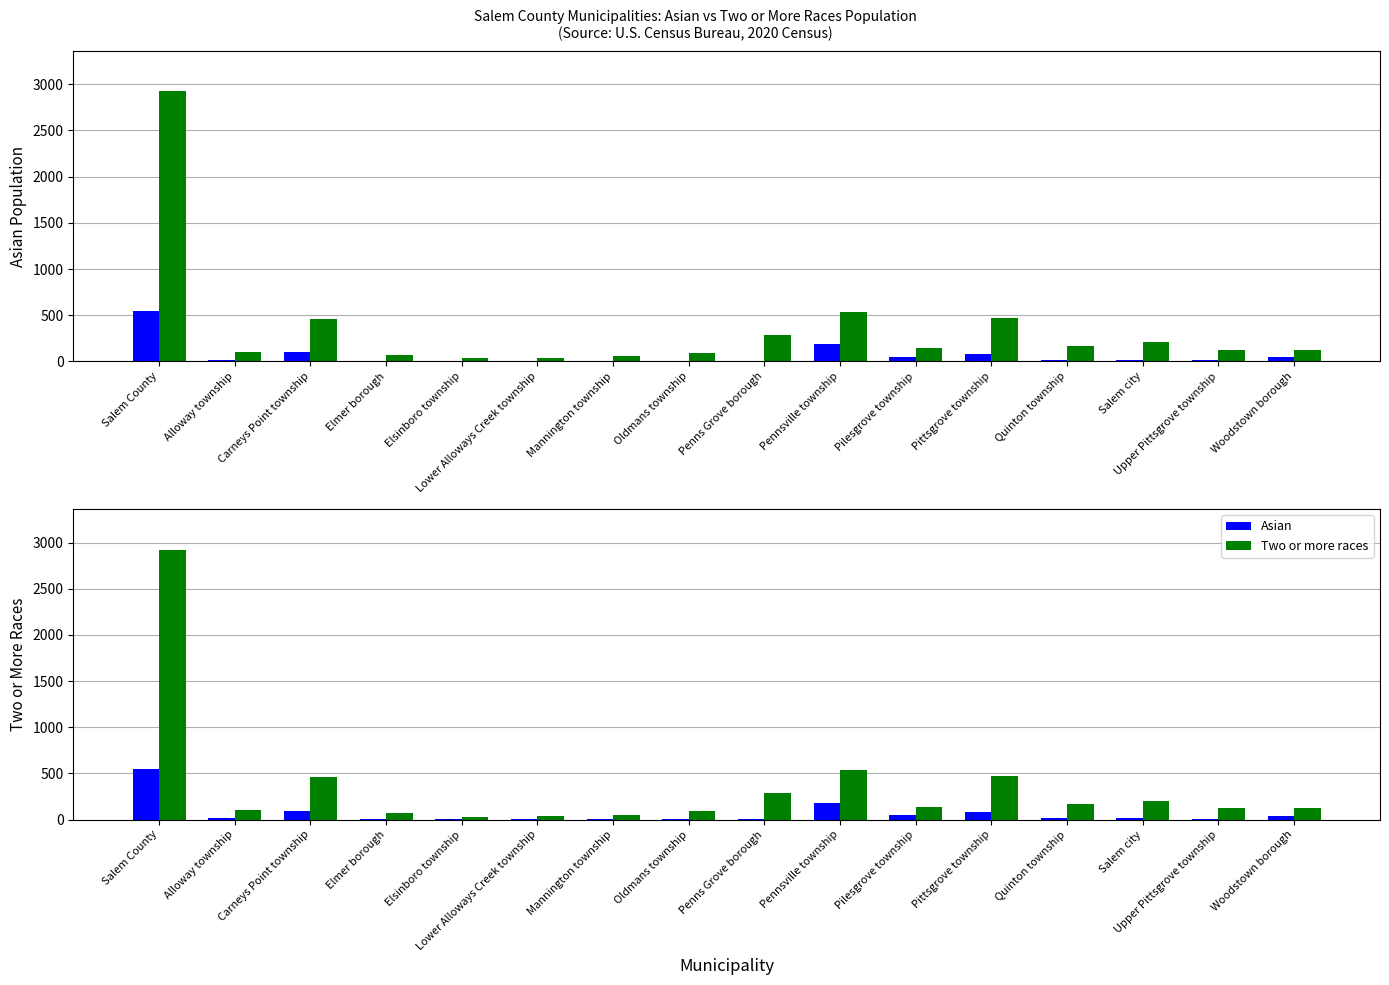

Reading left to right, list all the values displayed in this chart.

Asian: 549	14	99	7	4	6	5	9	4	185	46	78	19	18	11	44
Two or more races: 2923	105	462	69	34	42	56	90	290	536	141	470	170	207	127	124